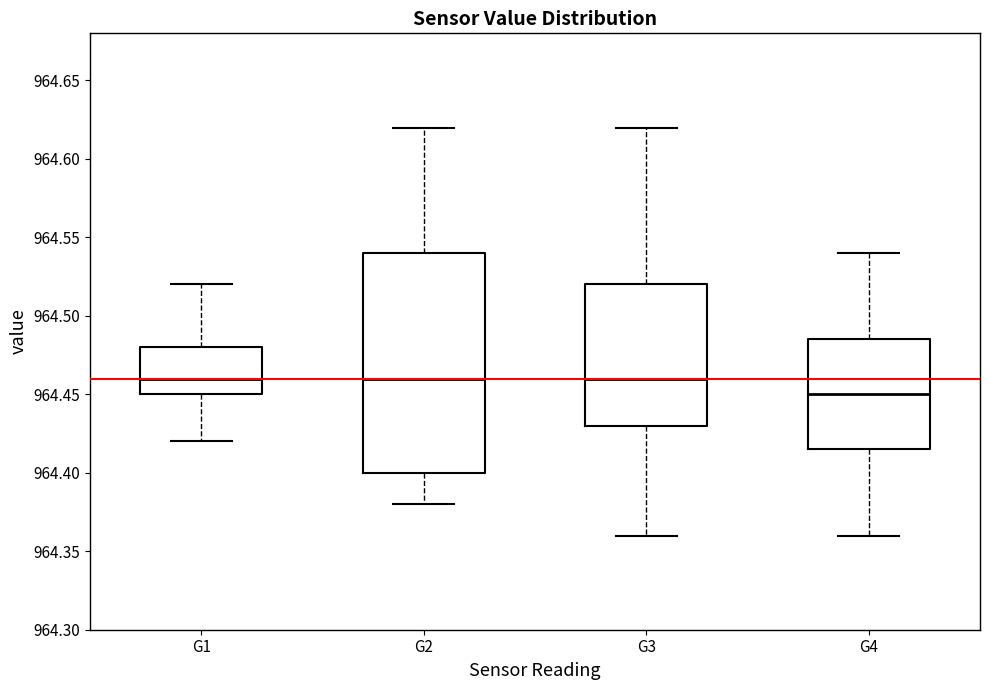

Reading left to right, transcribe this box plot: for each box, give where its median line is, the range the box spans, and where its two whiskers end, as read against the y-axis. The values are not printed on the chart, so give them approximately, as read against the axis.

G1: median 964.460, box 964.450 to 964.480, whiskers 964.420 to 964.520
G2: median 964.460, box 964.400 to 964.540, whiskers 964.380 to 964.620
G3: median 964.460, box 964.430 to 964.520, whiskers 964.360 to 964.620
G4: median 964.450, box 964.415 to 964.485, whiskers 964.360 to 964.540